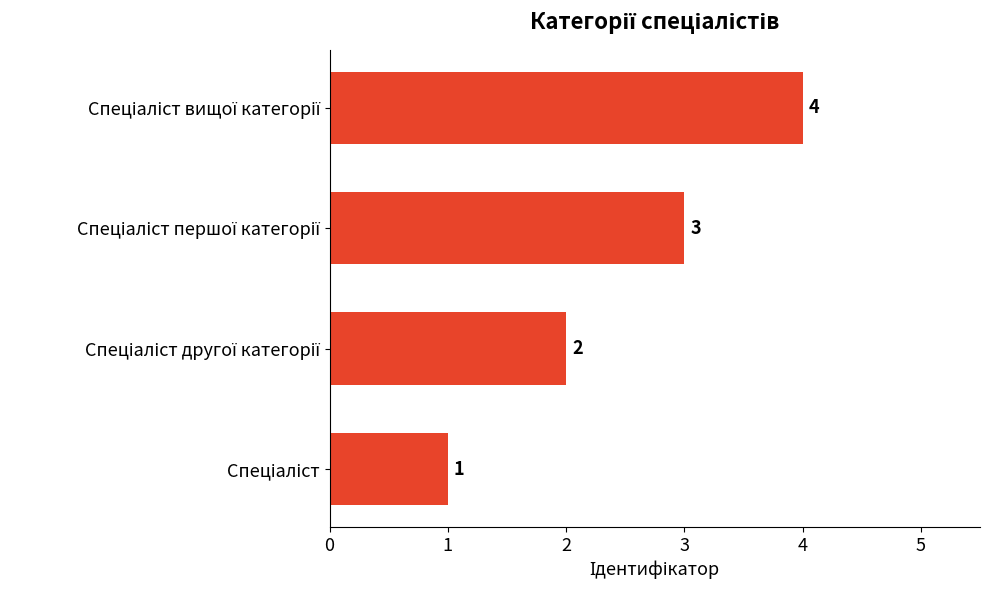

How many values are between 2 and 4?

3